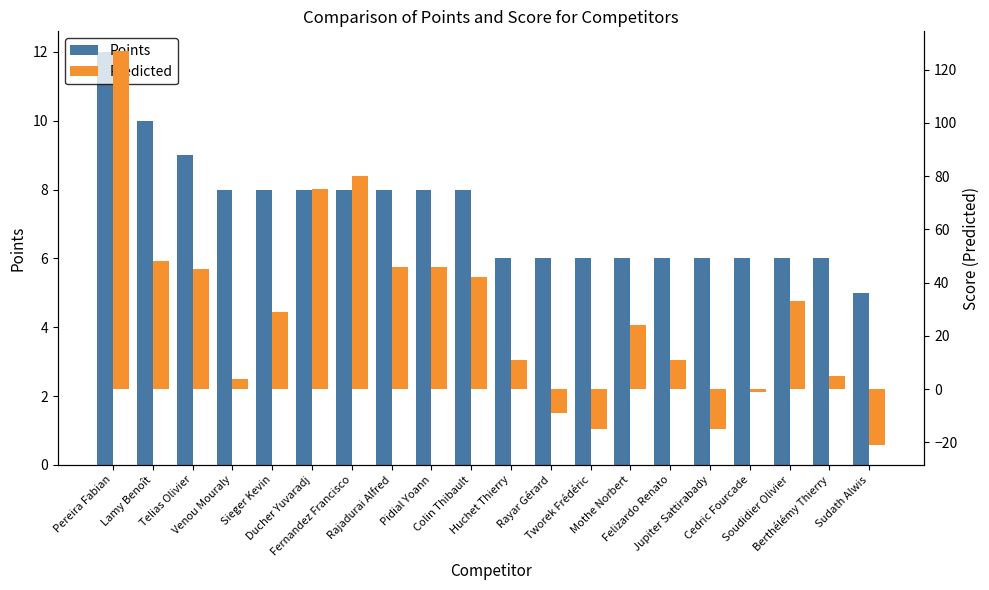

What is the label of the 11th bar from the right?

Colin Thibault